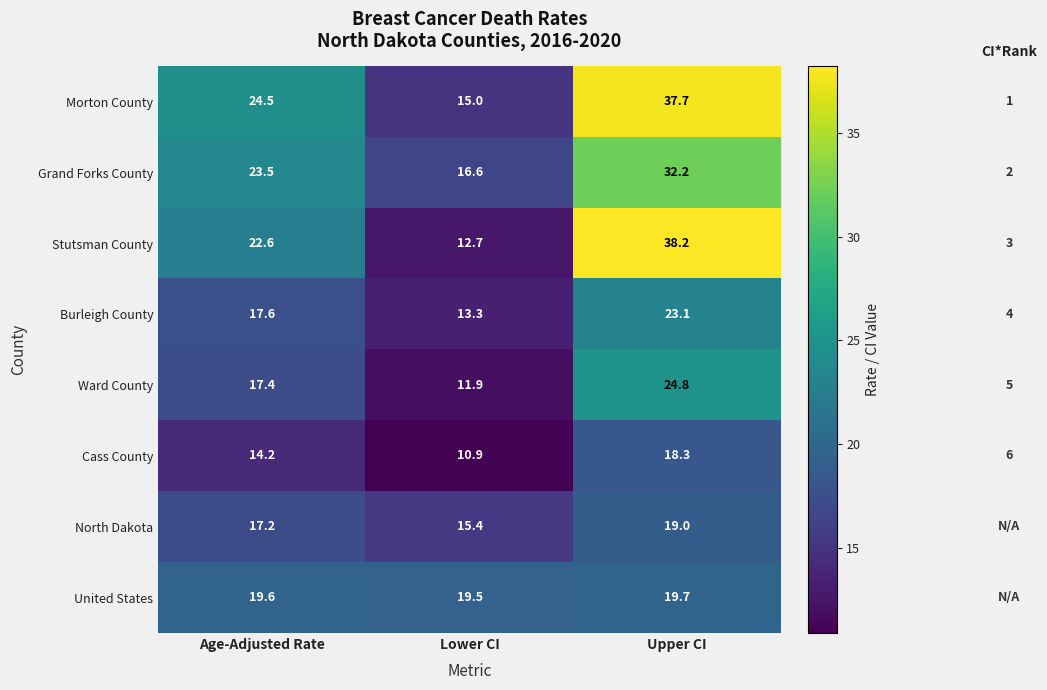

List the labels in order of Stutsman County value, smallest first.

Lower CI, Age-Adjusted Rate, Upper CI